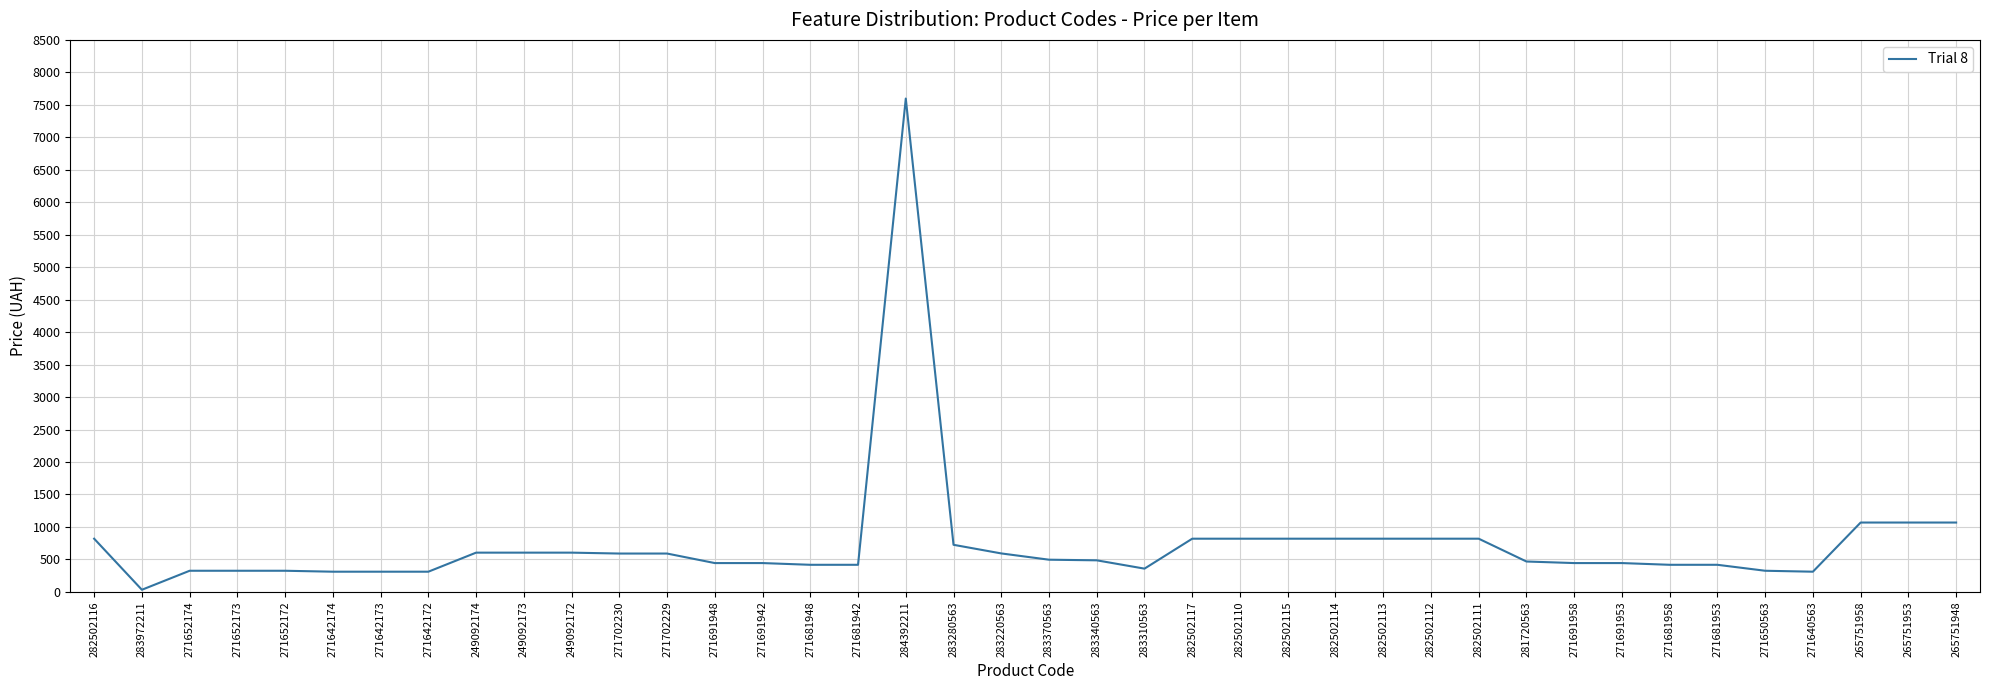

What is the difference between the maximum and minimum values?

7564.5